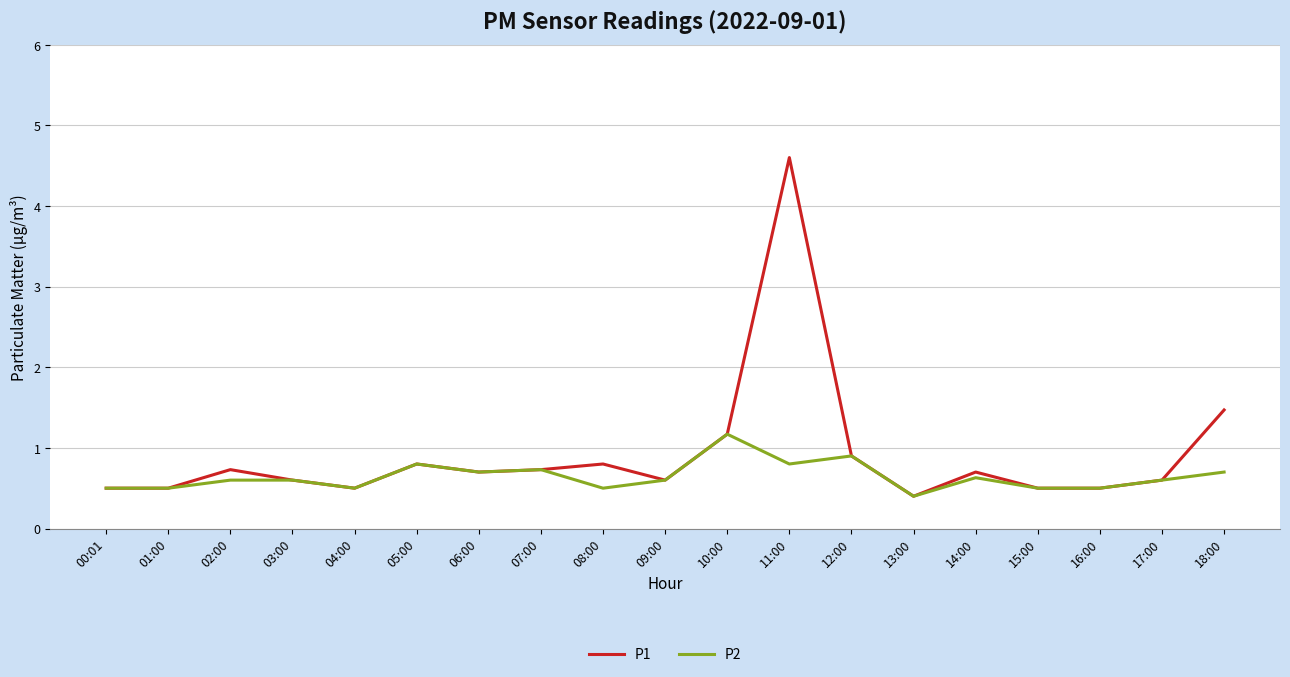

At which label does P2 reach its minimum?

13:00